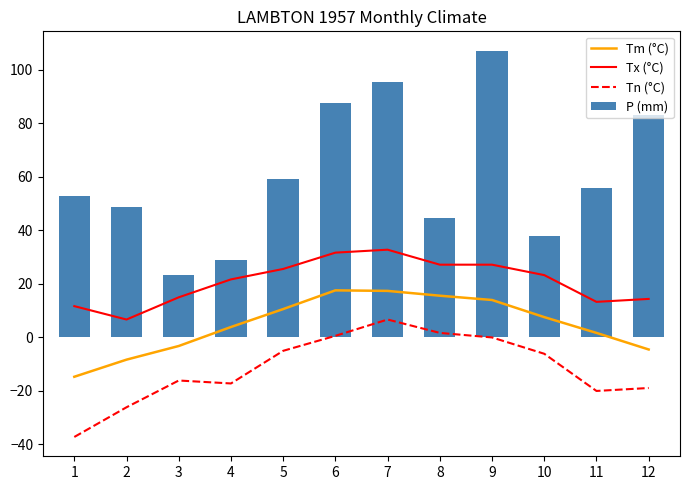

What is the value of the Tx (°C) bar at the 10th from the left?

23.3